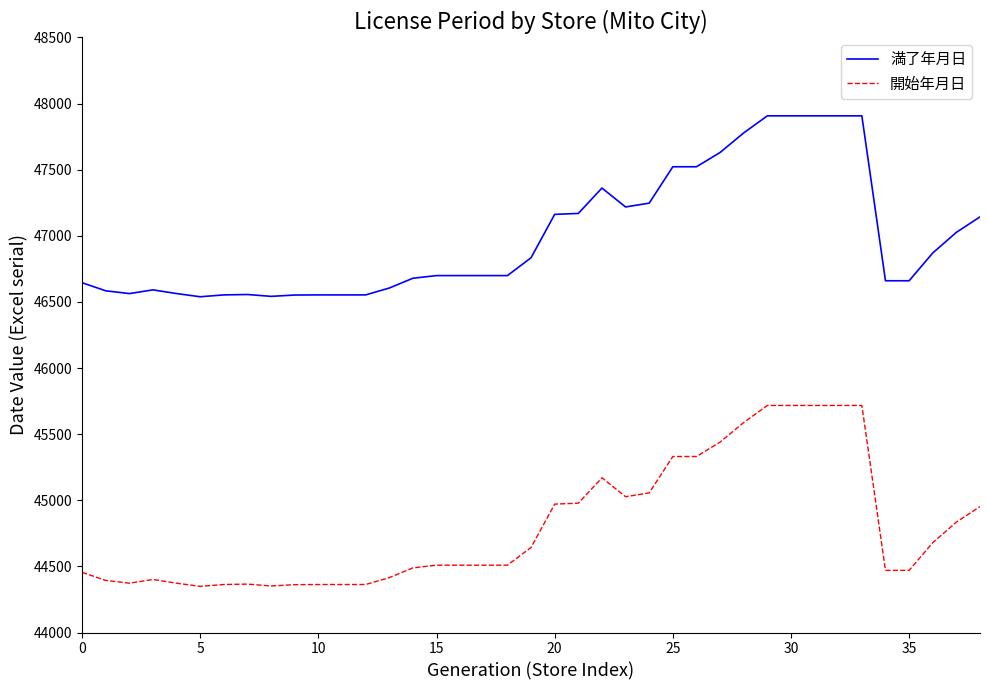

What is the average value of the 満了年月日 series?

46994